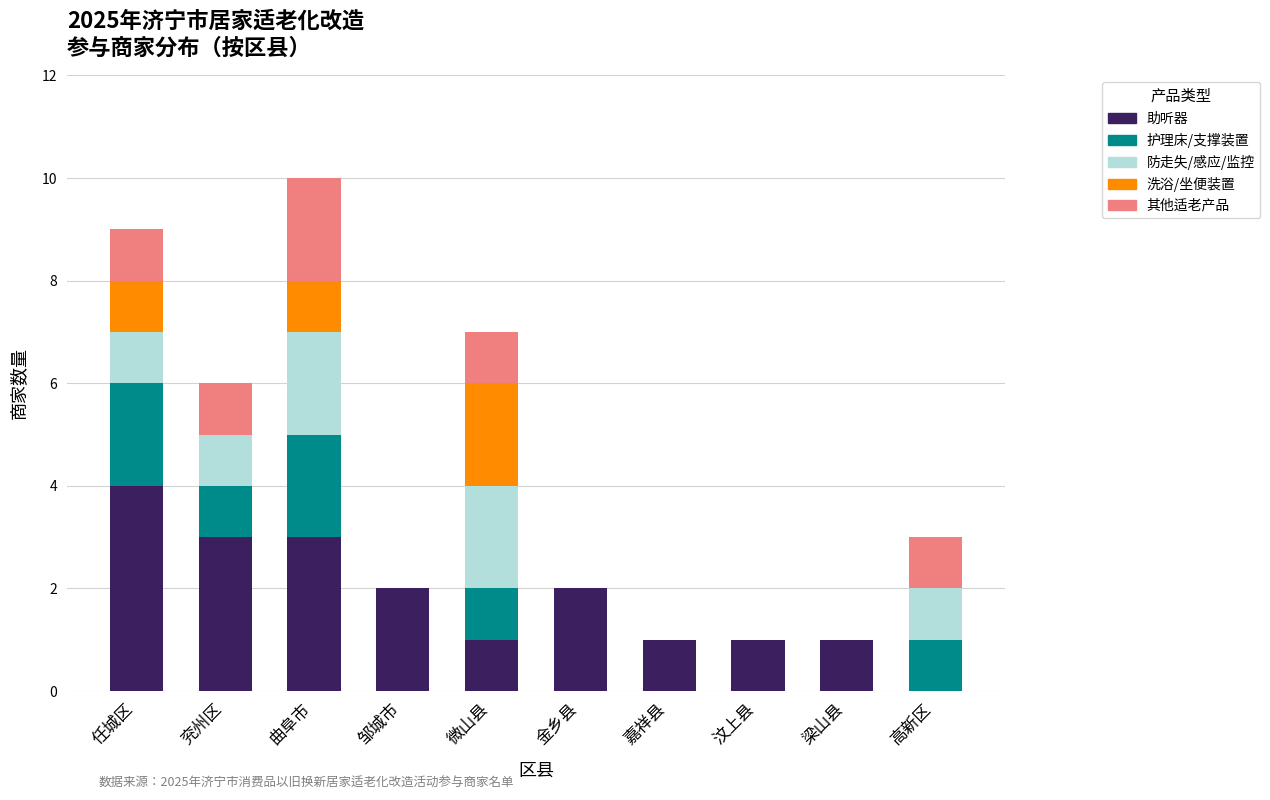

Is it true that 助听器 equals 2 at 微山县?

False